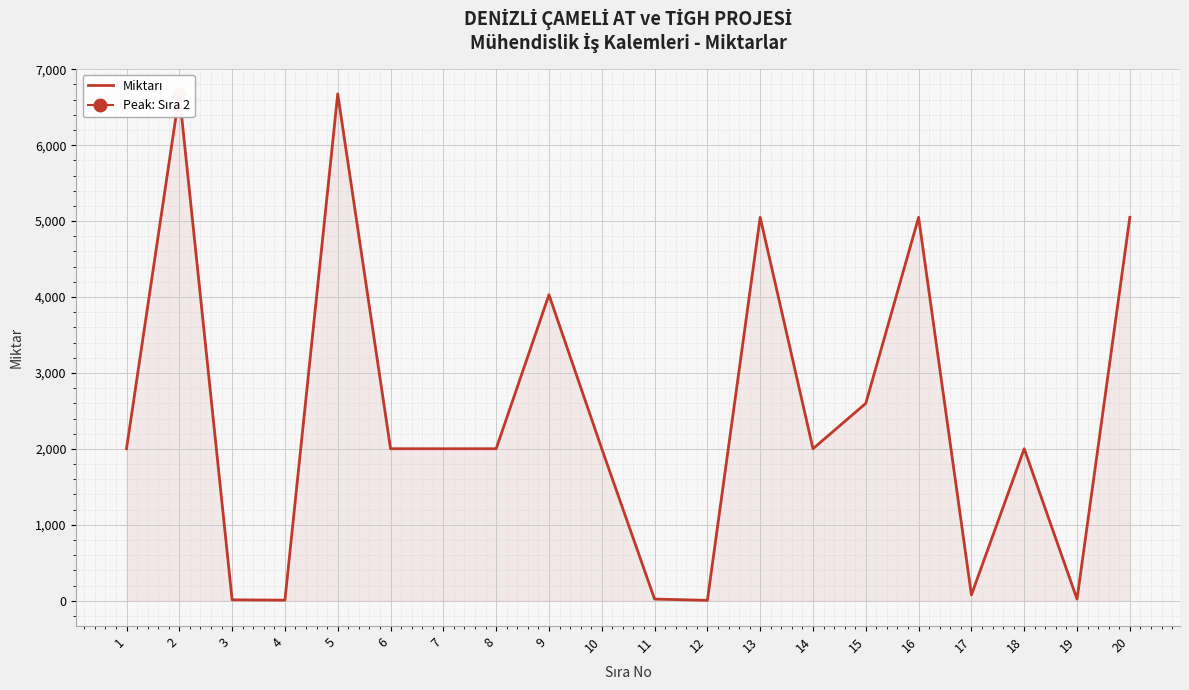

What is the value of the 4th point from the left?

7.6